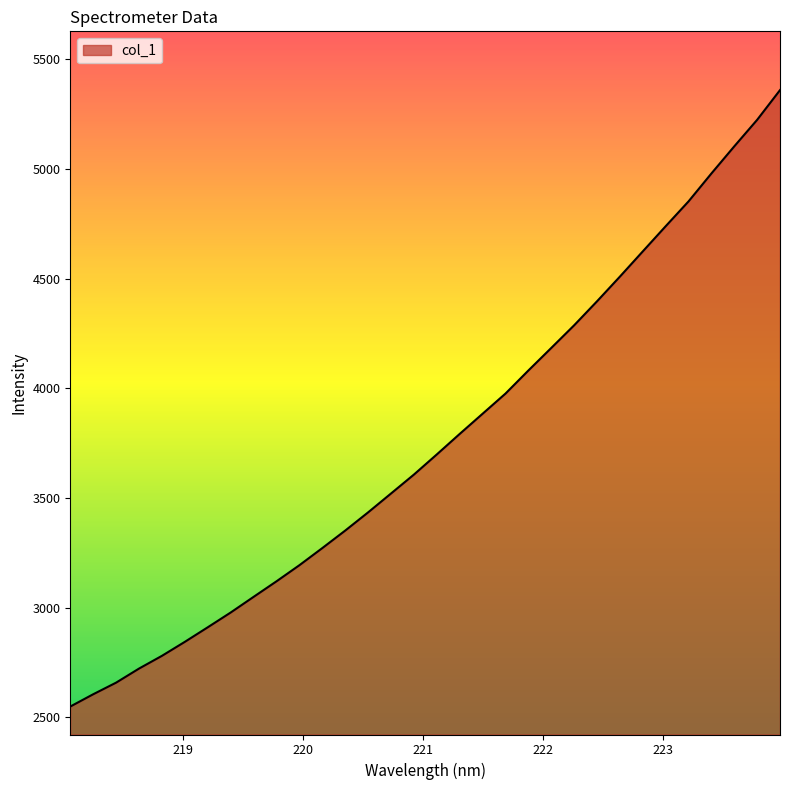

What is the difference between the maximum and minimum values?

2810.5